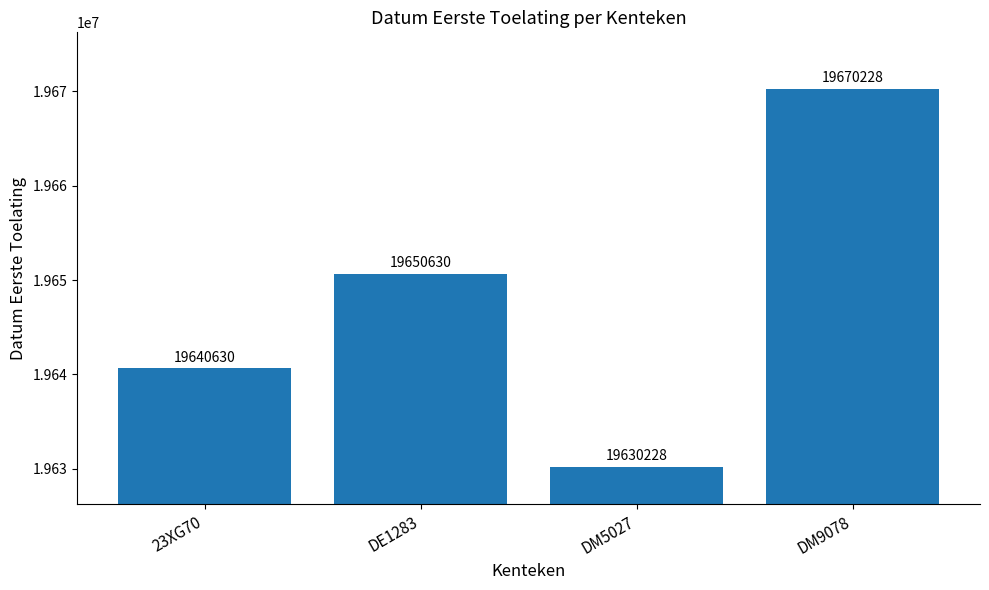

What is the label of the 1st bar from the right?

DM9078